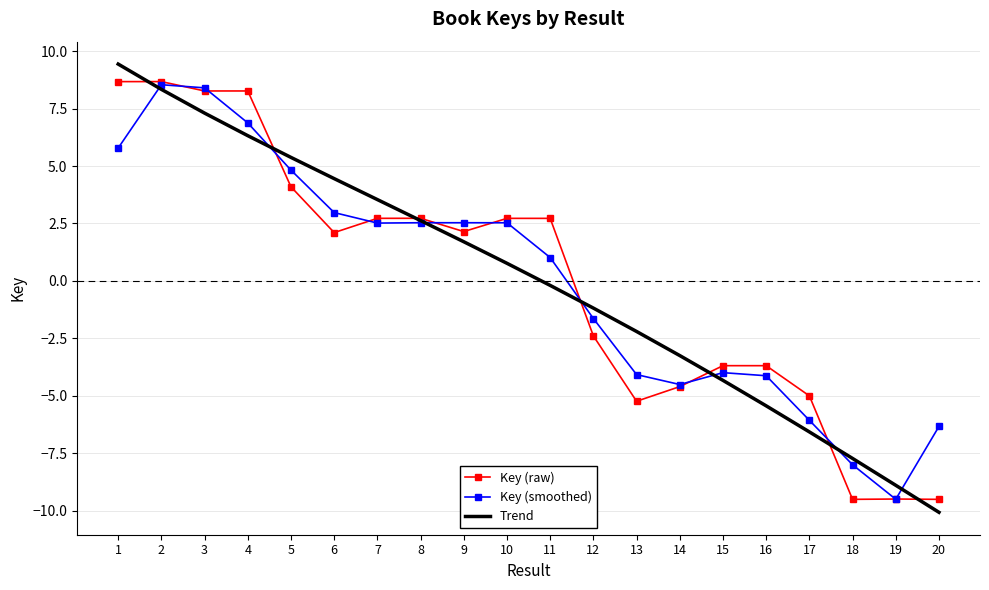

Is it true that Trend equals -1.2 at 13?

False